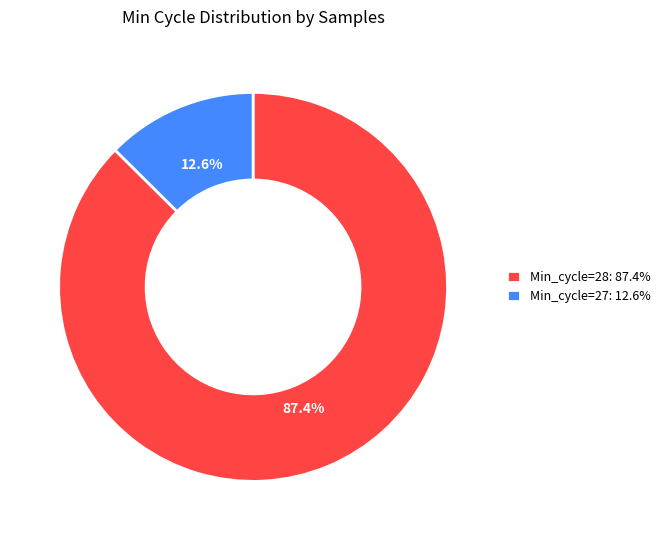

Which has a higher value, Min_cycle=28: 87.4% or Min_cycle=27: 12.6%?

Min_cycle=28: 87.4%